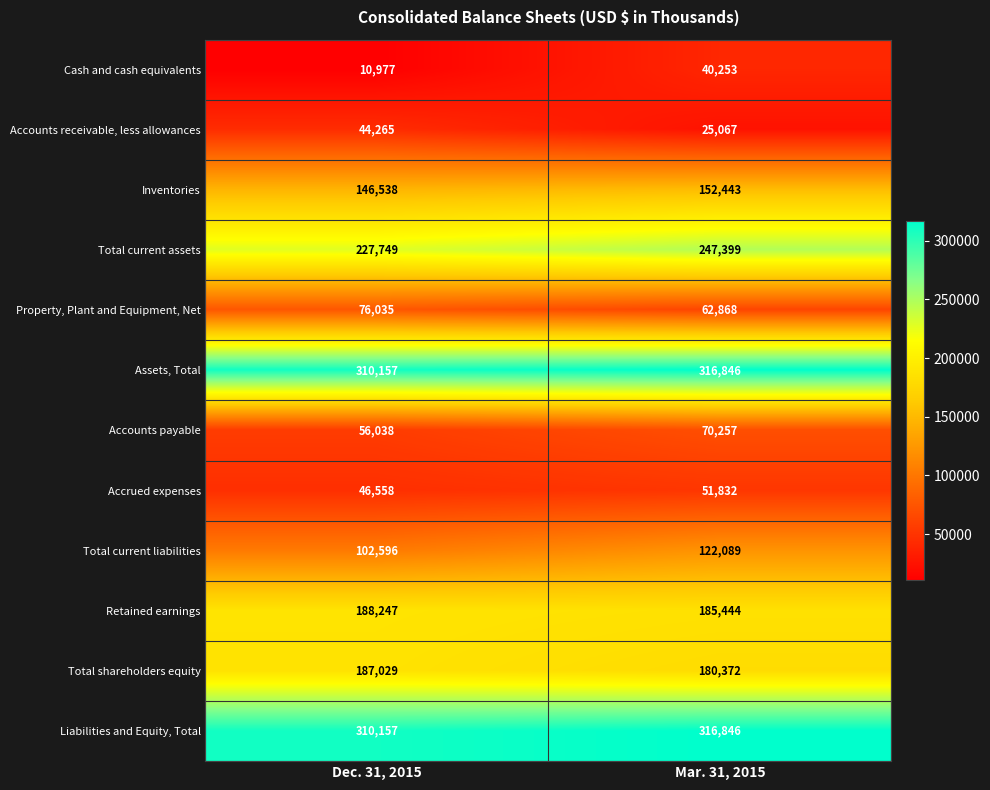

What is the spread (max minus min) of values at Mar. 31, 2015?

291779